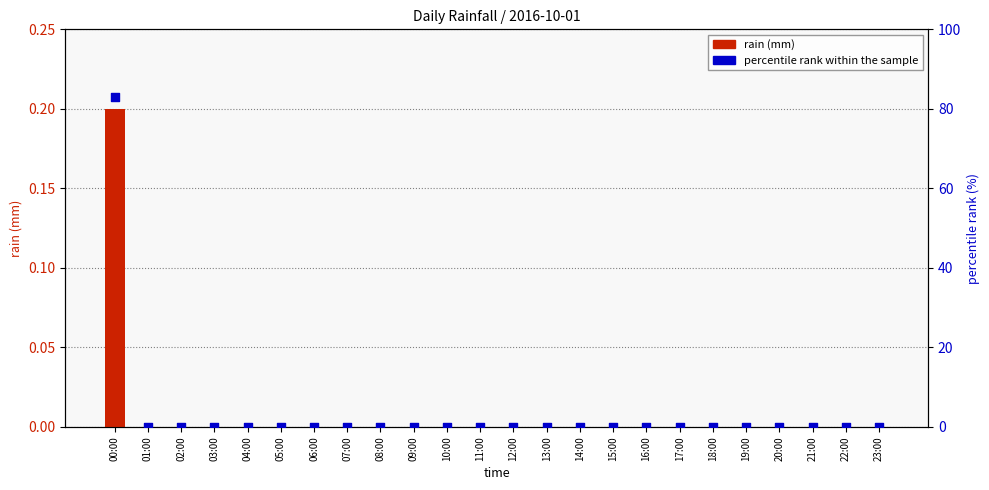

Which series contains the highest Y value?

percentile rank within the sample